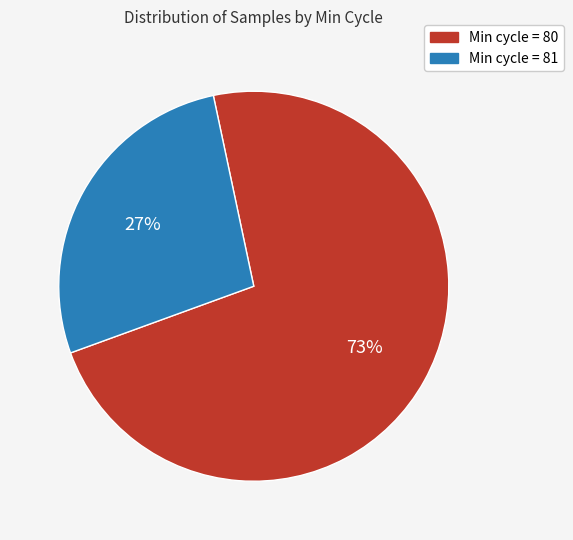

Which slice is the largest?

Min cycle = 80